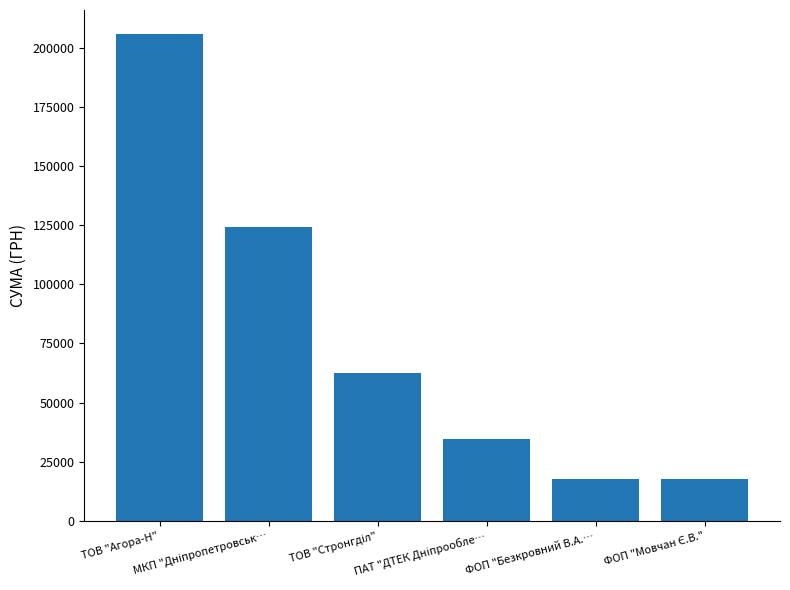

Count the number of categories in the chart.

6